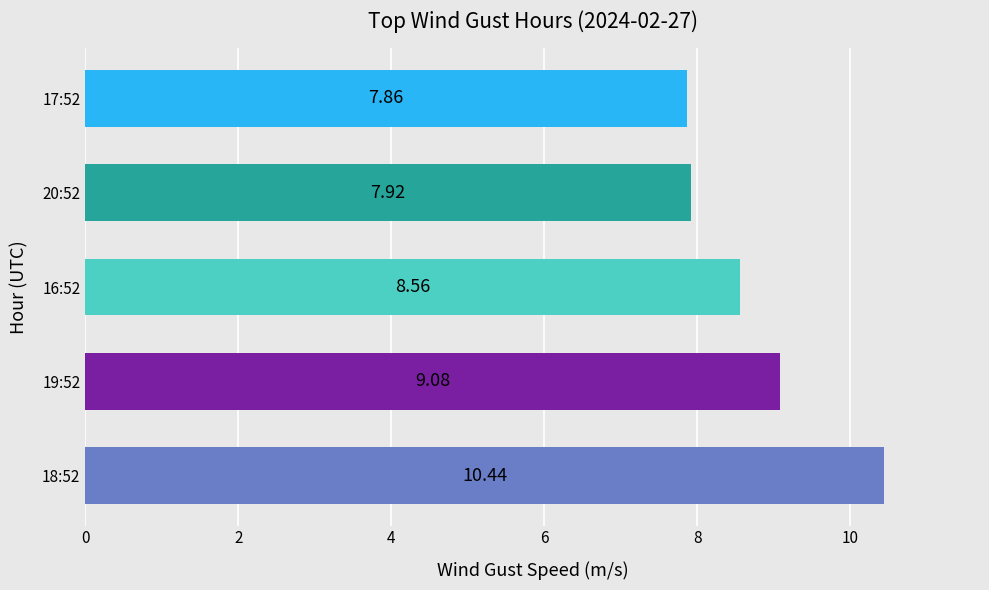

What is the difference between the maximum and minimum values?

2.6